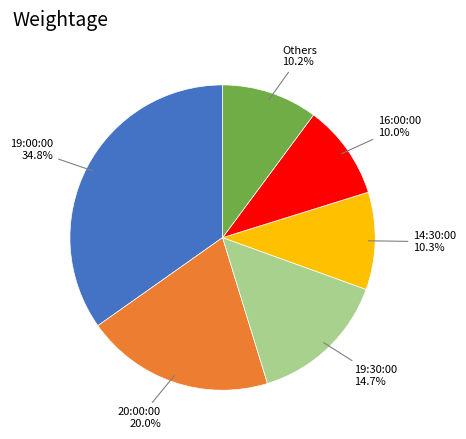

Is there a majority slice in this chart?

No